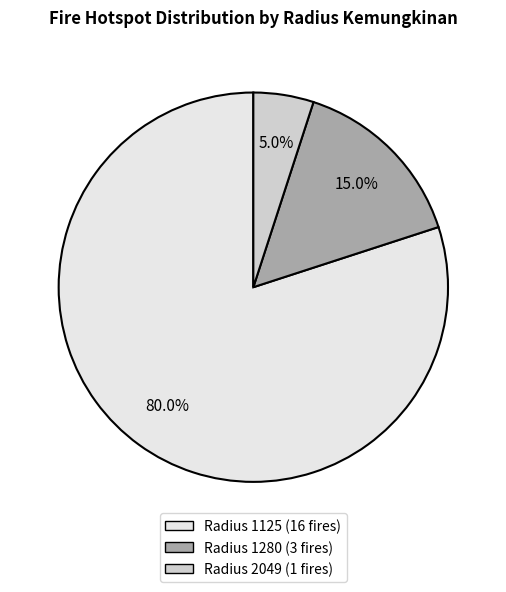

Count the number of slices in the pie.

3